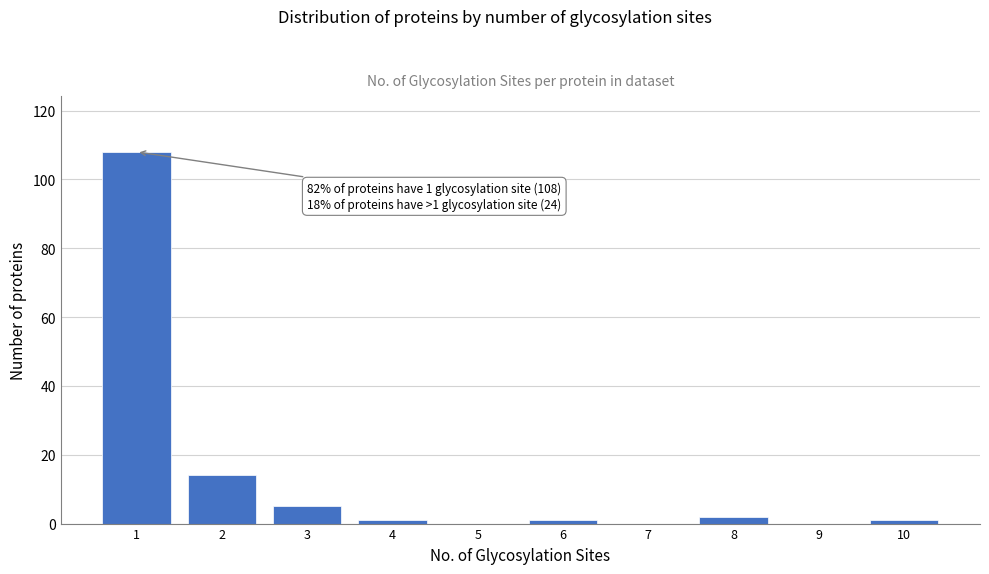

Reading left to right, transcribe all the data shown in this chart.

1=108	2=14	3=5	4=1	5=0	6=1	7=0	8=2	9=0	10=1